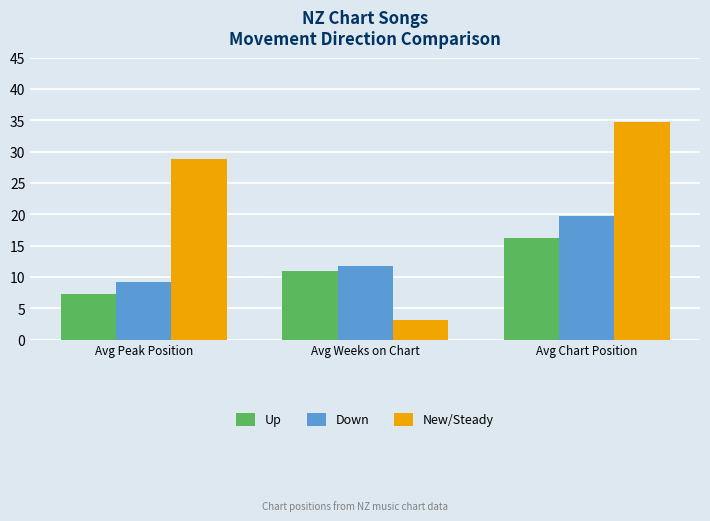

What is the value of the Up bar at the 1st from the left?

7.3